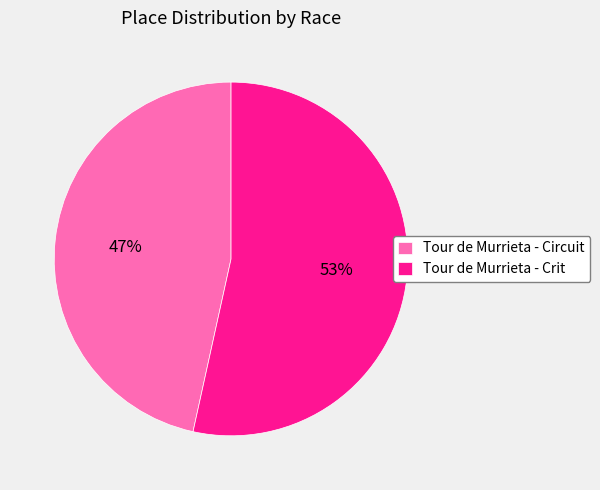

Approximately how many times larger is the value at Tour de Murrieta - Crit compared to Tour de Murrieta - Circuit?

1.1